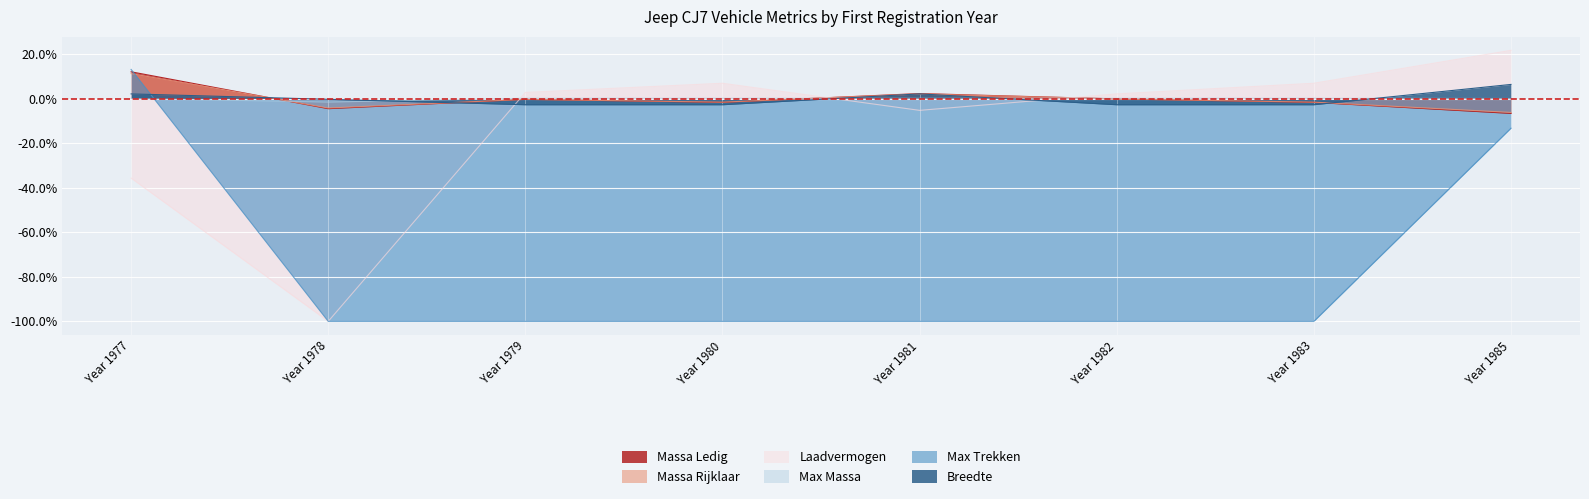

How many interior local valleys does the massa_ledig_voertuig series have?

2